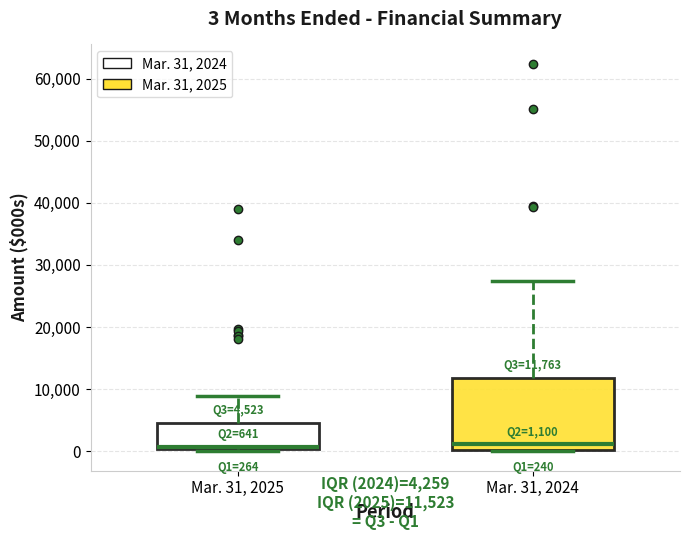

Which box is the tallest, from its lower edge to its upper edge?

Mar. 31, 2024